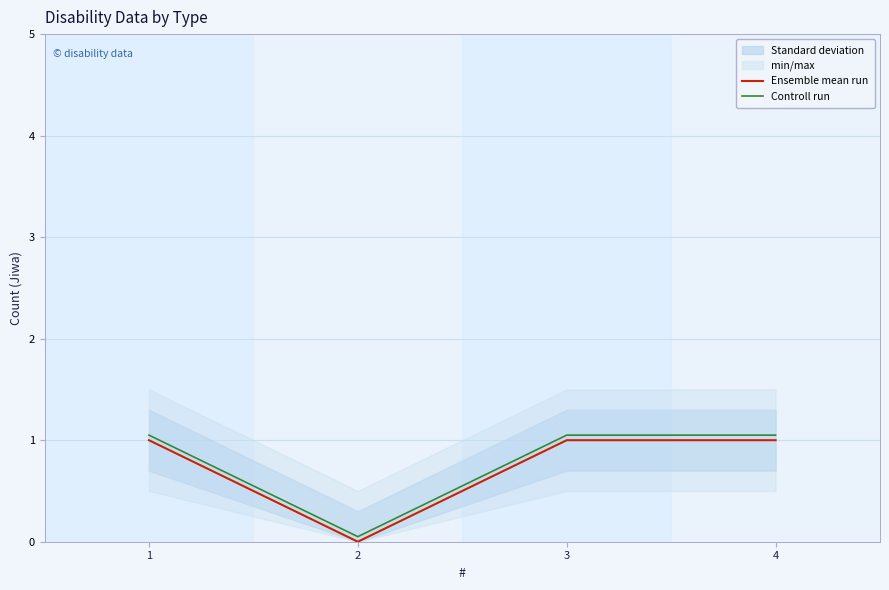

Reading right to left, what are all the values shown in this chart?

Ensemble mean run: 4=1.0	3=1.0	2=0.0	1=1.0
Controll run: 4=1.1	3=1.1	2=0.1	1=1.1